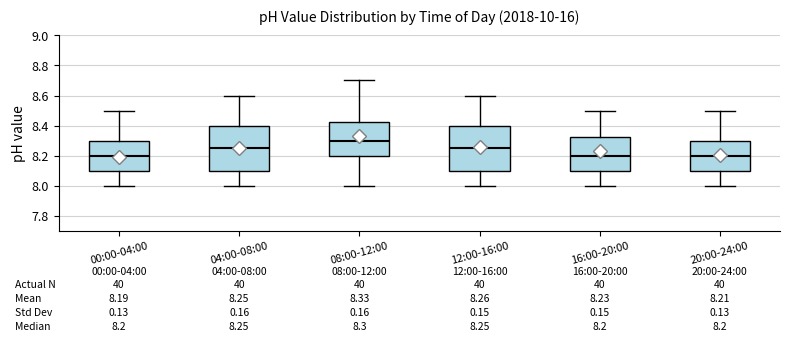

Which box's median line is the highest?

08:00-12:00